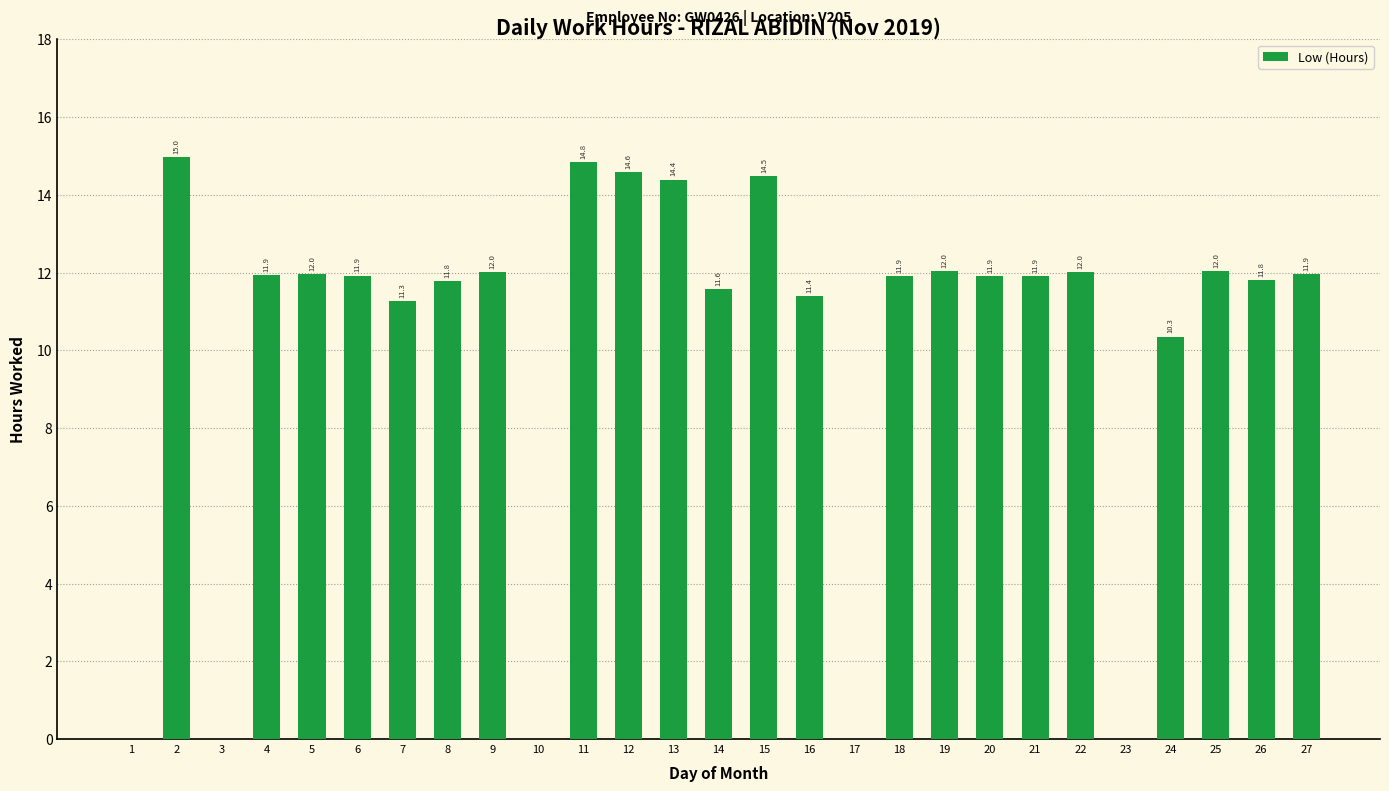

At which label is the value closest to 7?

24